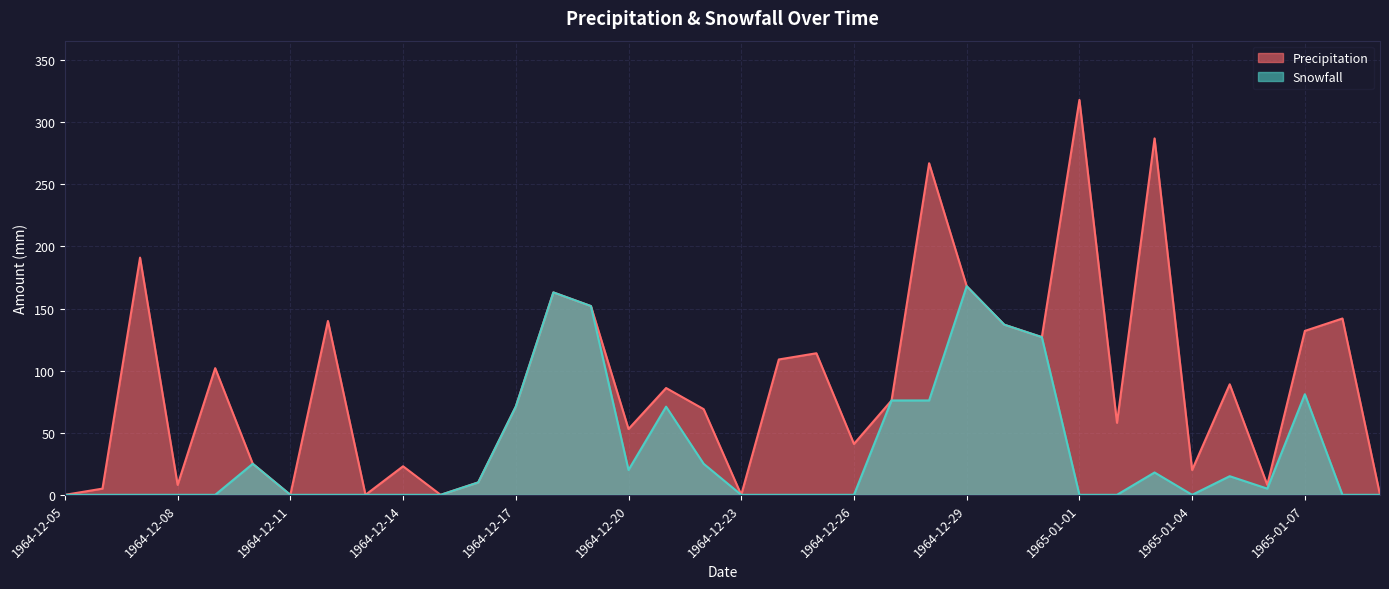

What is the difference between the Precipitation values at 1964-12-22 and 1964-12-13?

69